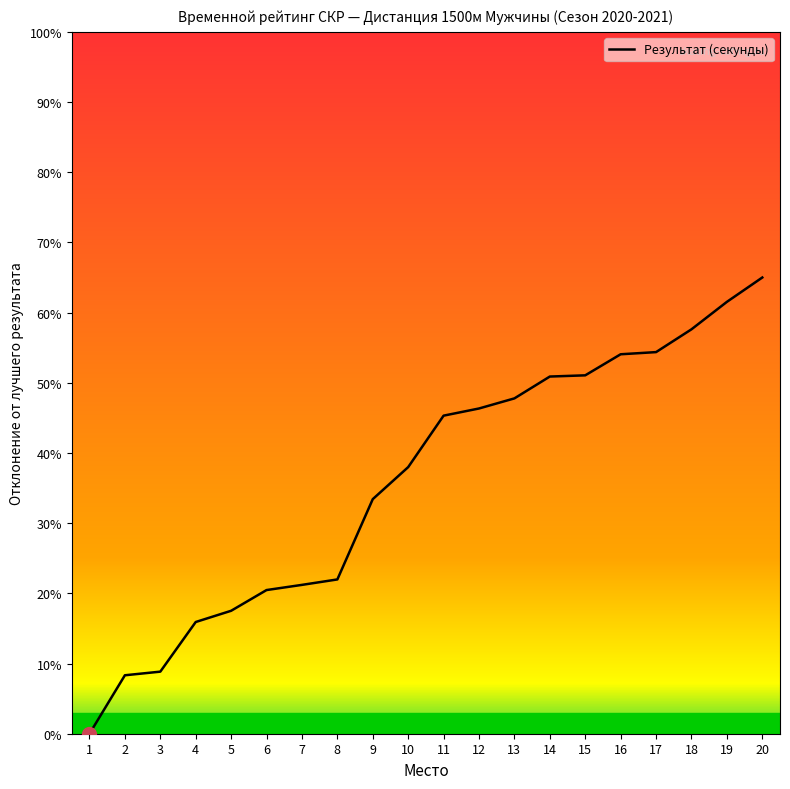

List the labels in order of value, largest first.

20, 19, 18, 17, 16, 15, 14, 13, 12, 11, 10, 9, 8, 7, 6, 5, 4, 3, 2, 1